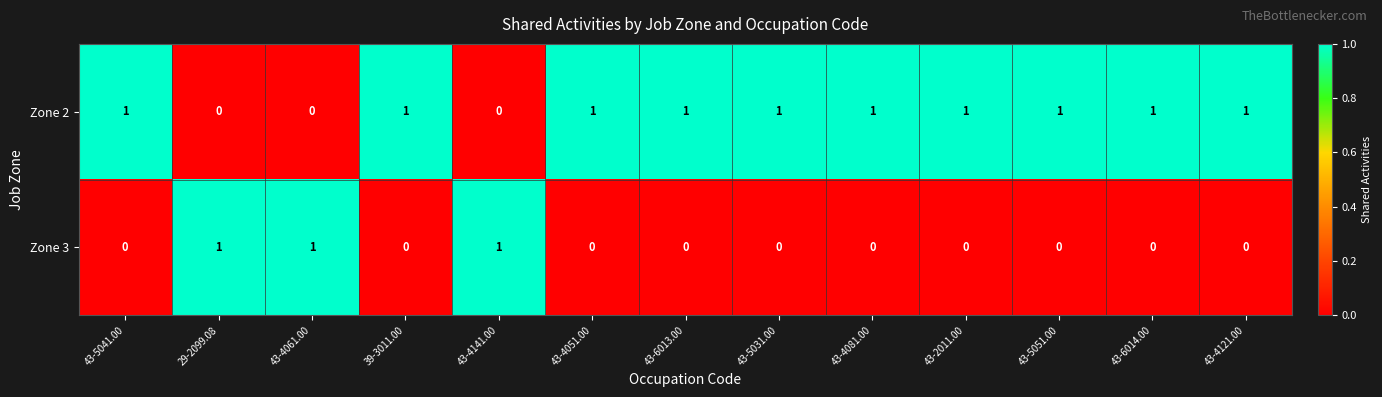

Which series has the largest total across all categories?

Zone 2